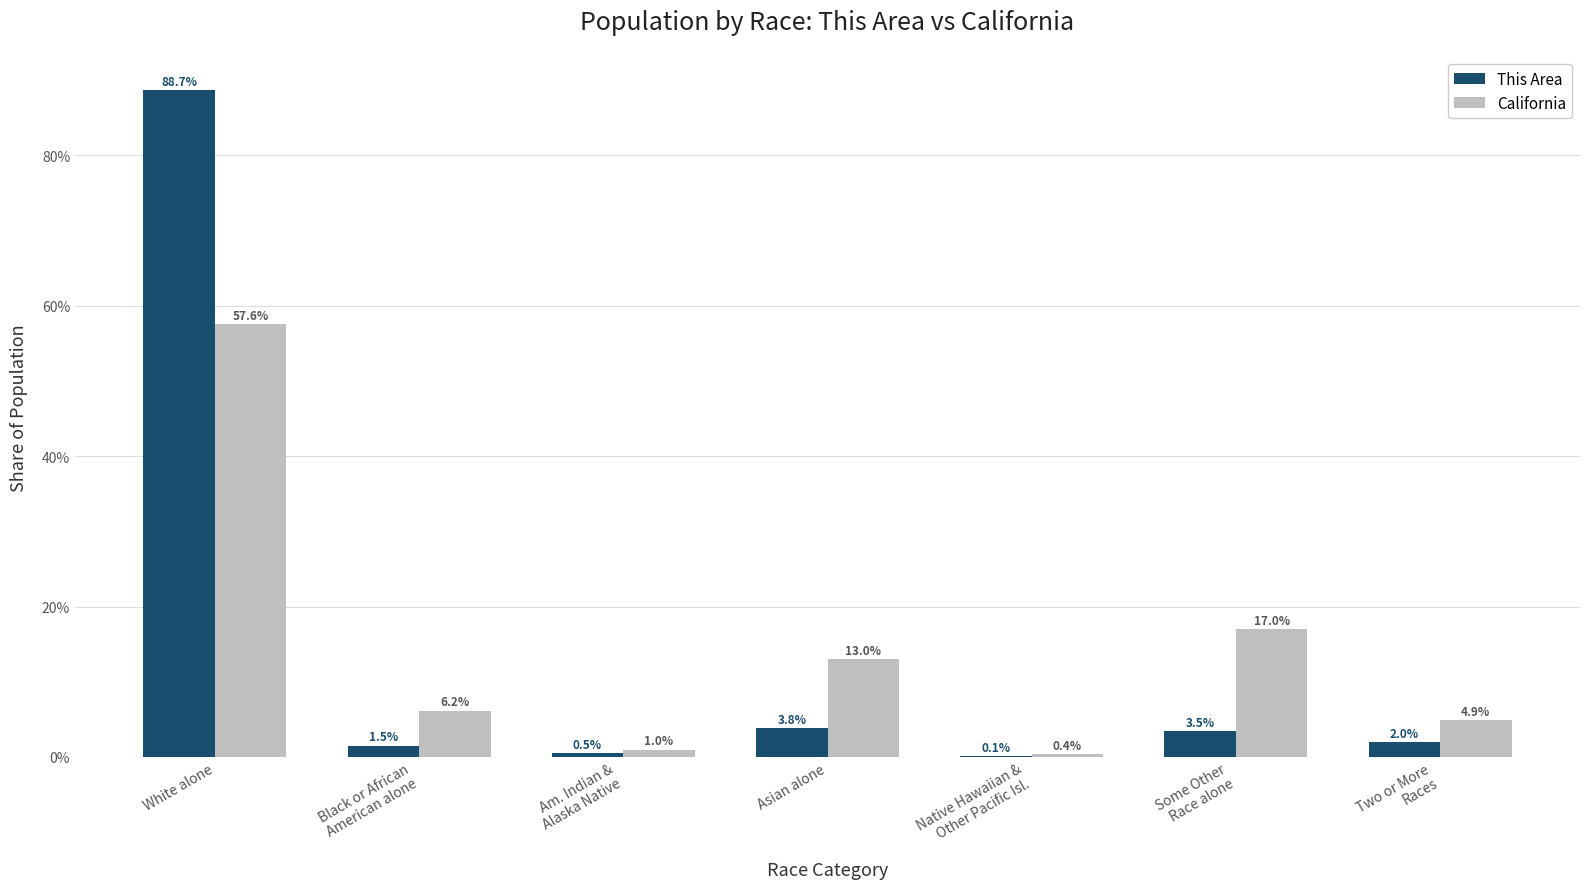

Which label corresponds to the largest value in the chart?

White alone